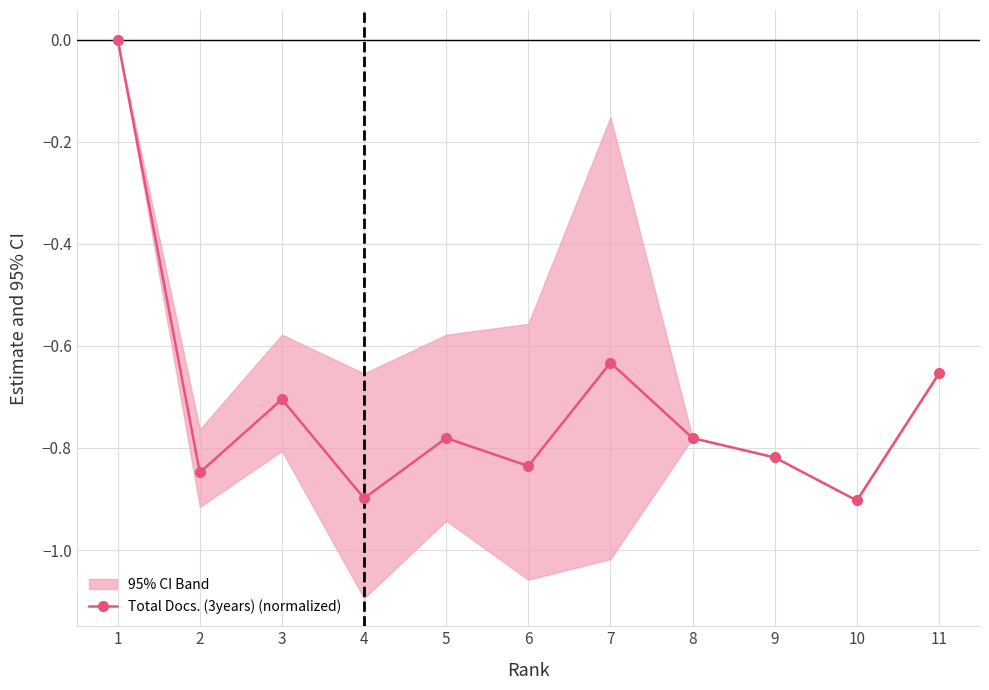

How many interior local valleys (lower than both neighbors) does the data have?

4